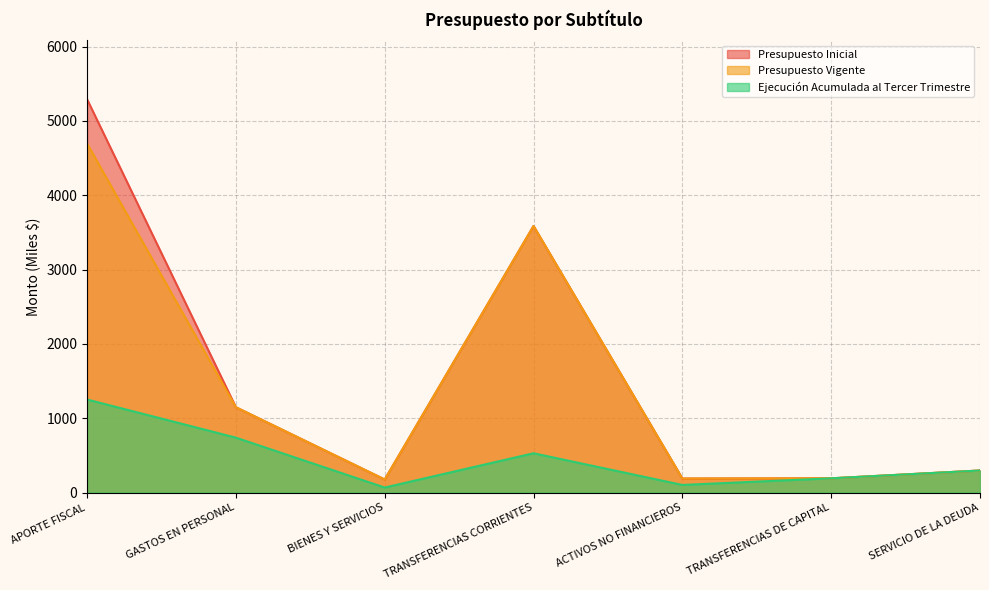

Is it true that Presupuesto Vigente equals 331 at ACTIVOS NO FINANCIEROS?

False